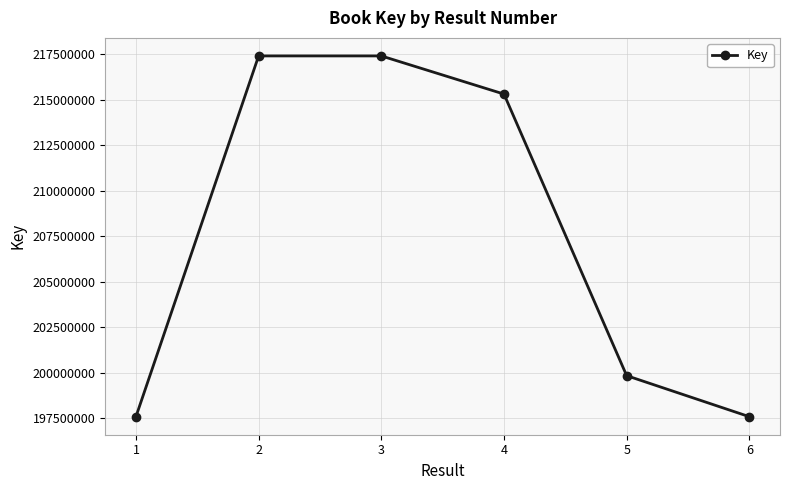

What is the minimum value shown in the chart?

197584953